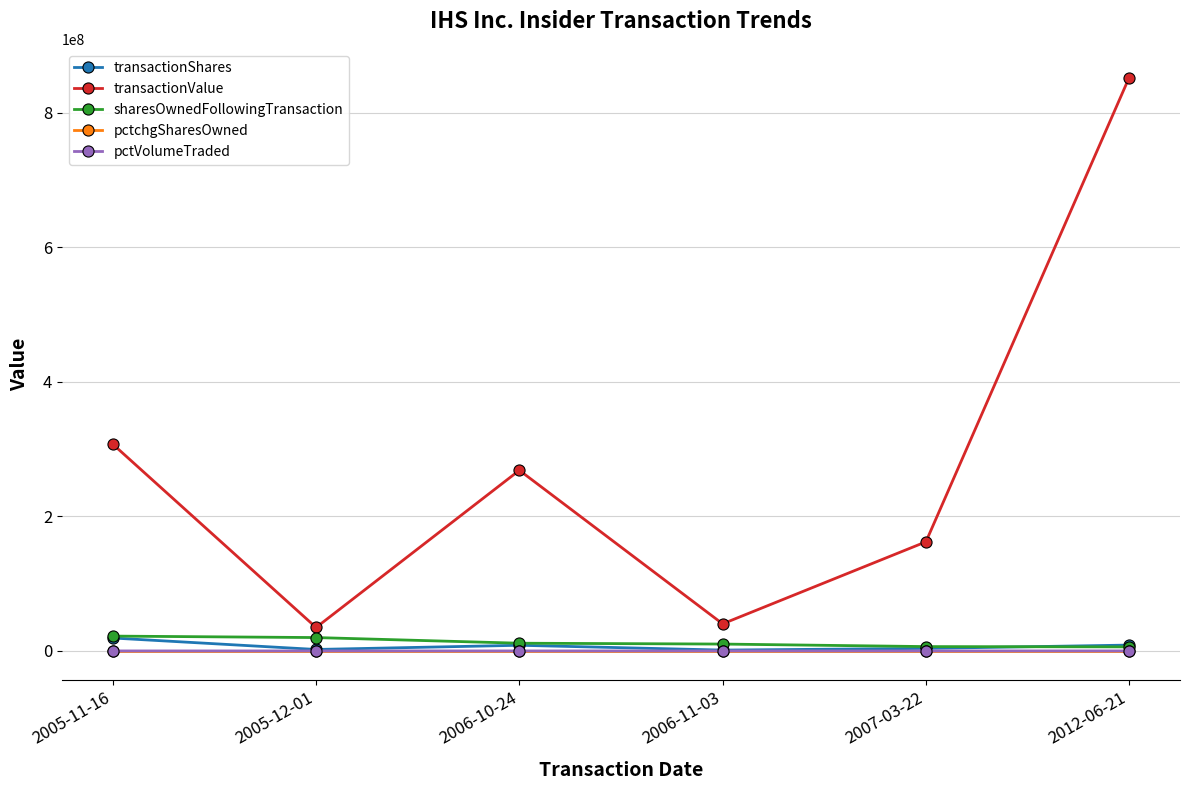

Which series has the largest total across all categories?

transactionValue